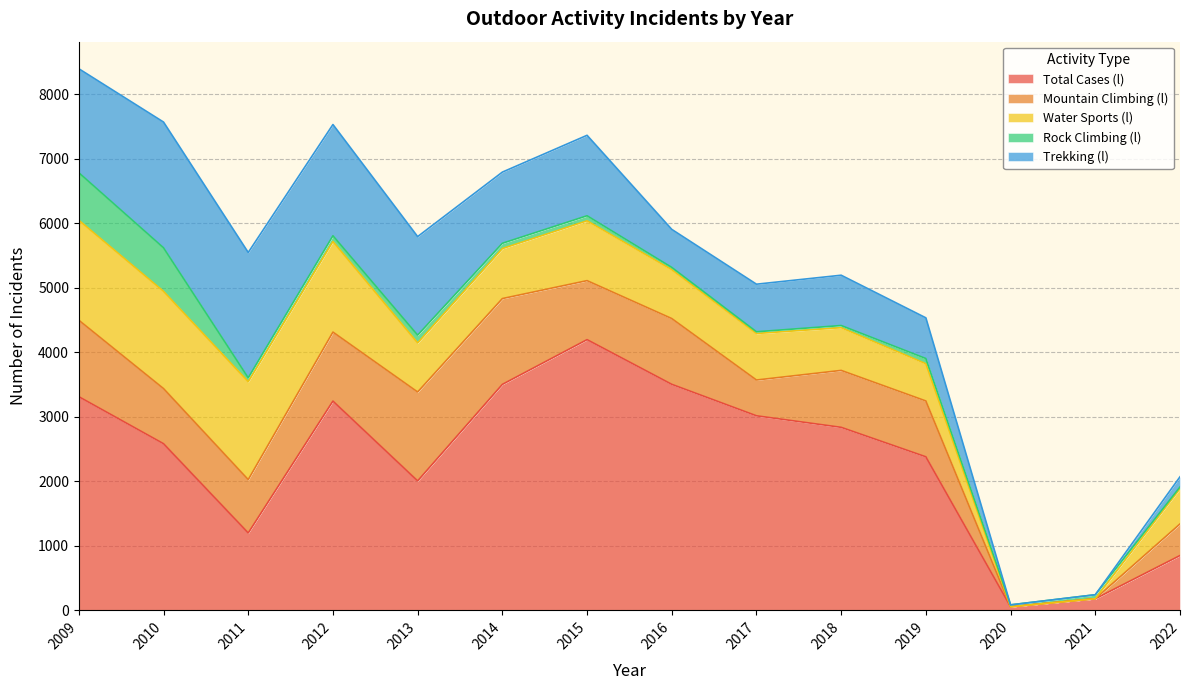

At which category does the chart reach its minimum across all series?

2020